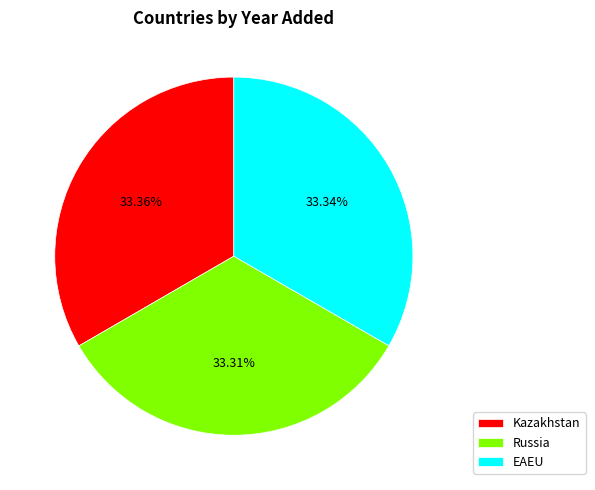

True or false: EAEU accounts for 33% of the total.

True